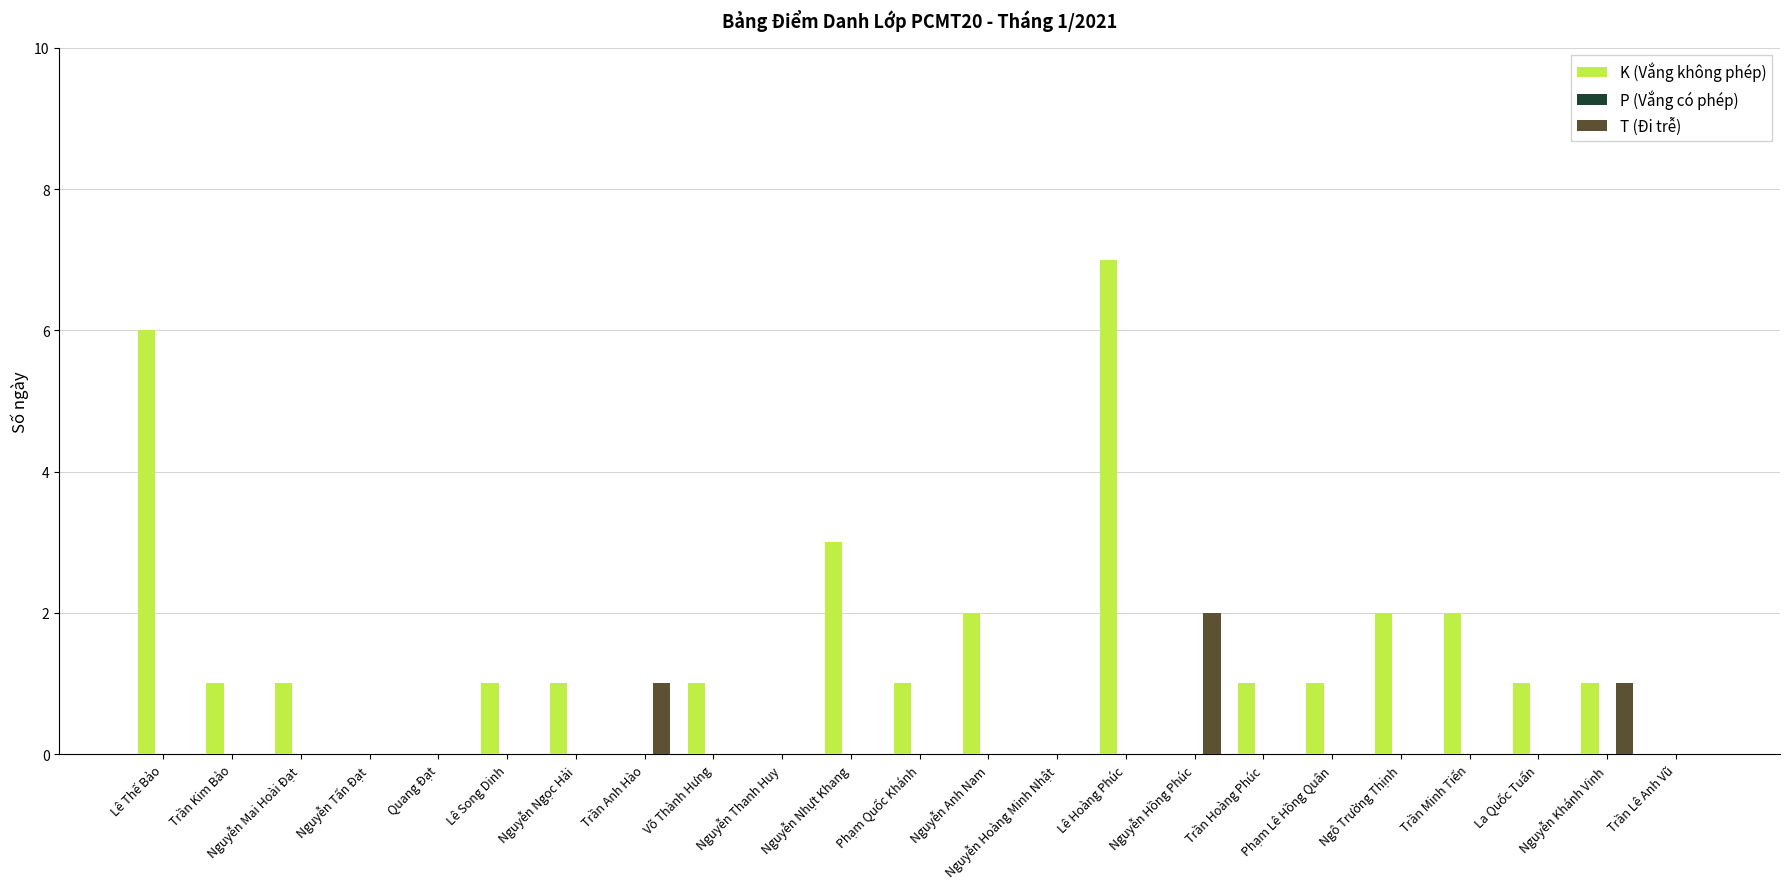

How many data points does each series have?

23